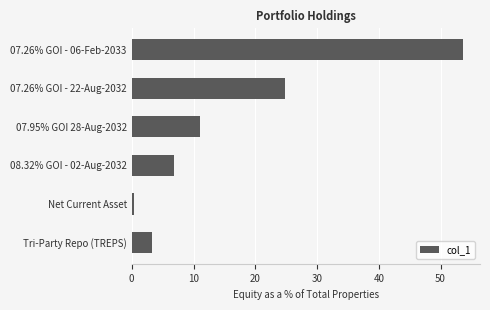

What is the difference between the maximum and minimum values?

53.3